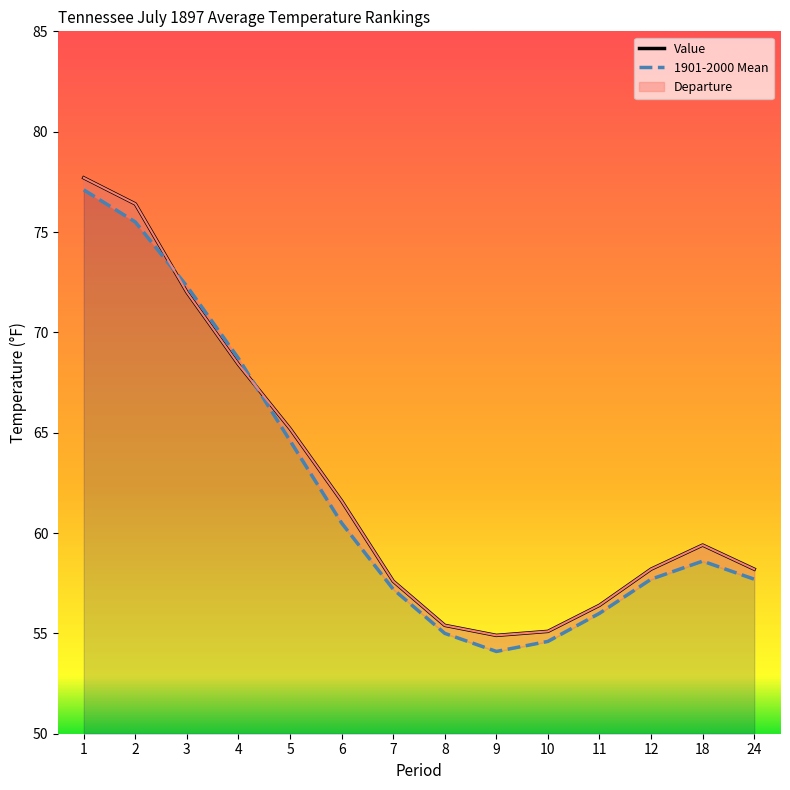

What is the difference between the highest and lowest values at 11?

0.4